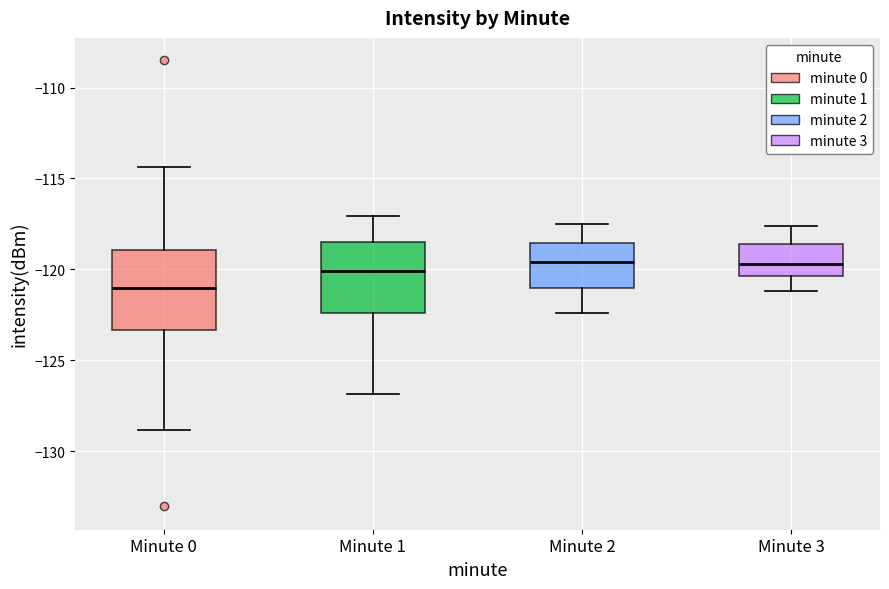

Reading left to right, read every box against the y-axis: the position of its median line, the range the box covers, and the ends of its whiskers. The values are not printed on the chart, so give them approximately, as read against the axis.

Minute 0: median -121.0, box -123.5 to -119.0, whiskers -129.0 to -114.5
Minute 1: median -120.0, box -122.5 to -118.5, whiskers -127.0 to -117.0
Minute 2: median -119.5, box -121.0 to -118.5, whiskers -122.5 to -117.5
Minute 3: median -119.5, box -120.5 to -118.5, whiskers -121.0 to -117.5